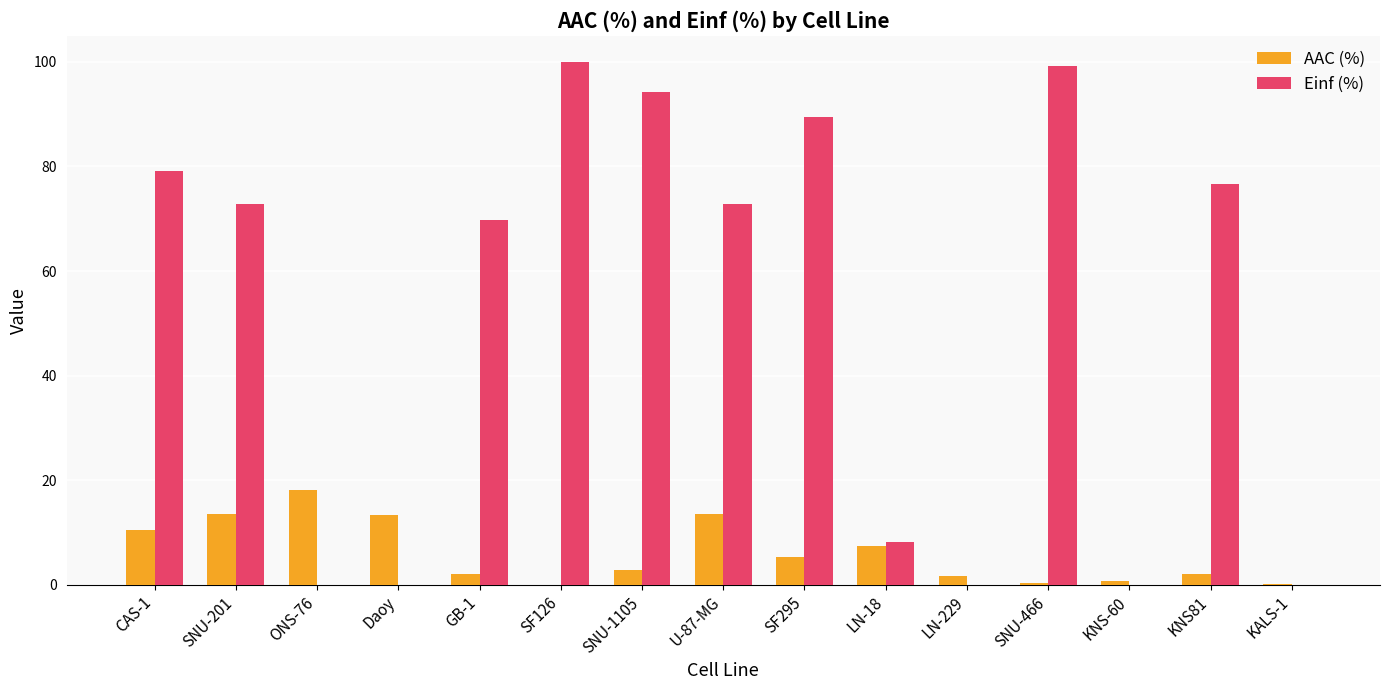

At which label is Einf (%) closest to 50?

GB-1